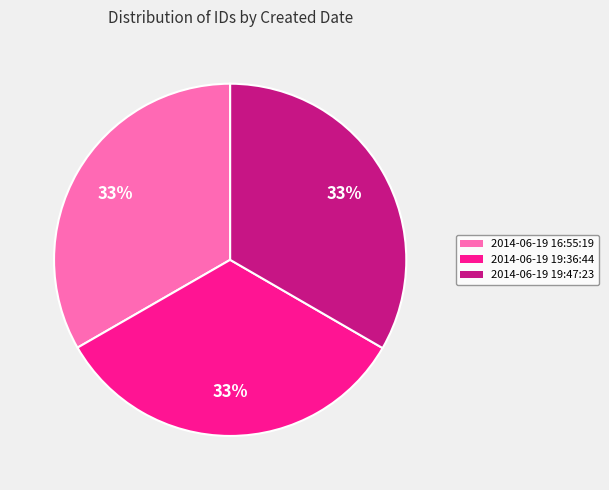

Is the sum of 2014-06-19 19:47:23 and 2014-06-19 16:55:19 greater than half?

Yes